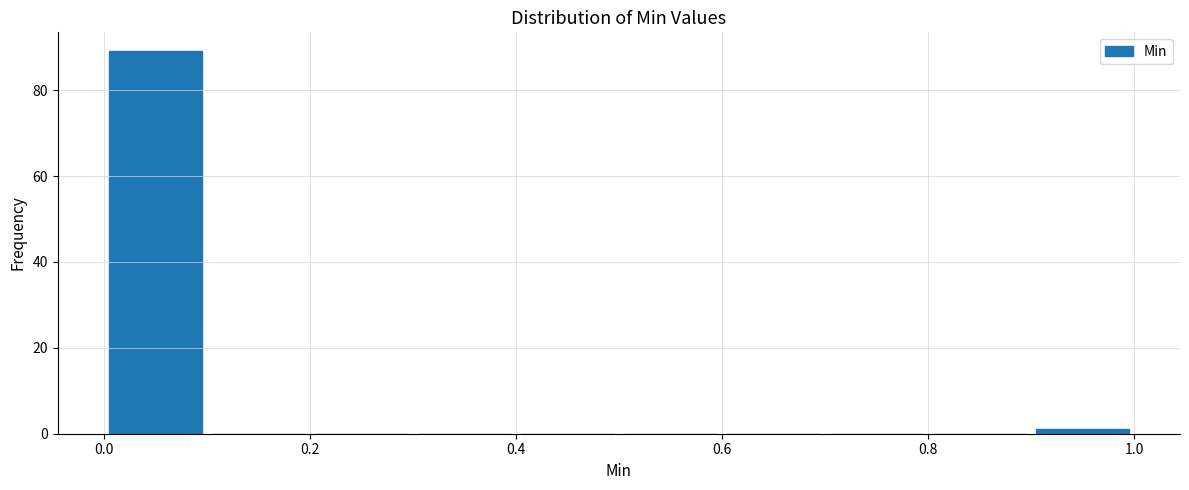

How tall is the bar that spans 0.0 to 0.1 on the x-axis? The values are not printed on the chart, so give them approximately, as read against the axis.

90